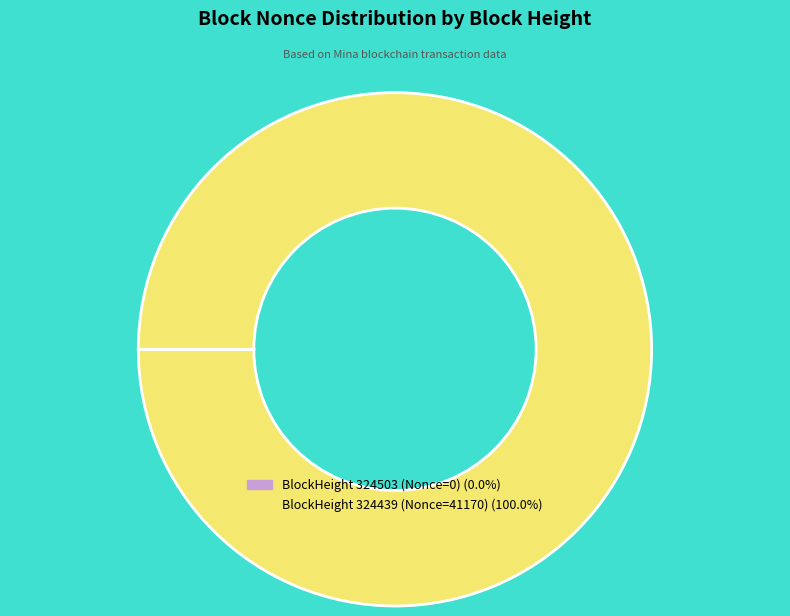

Is there any slice that represents more than half of the pie?

Yes